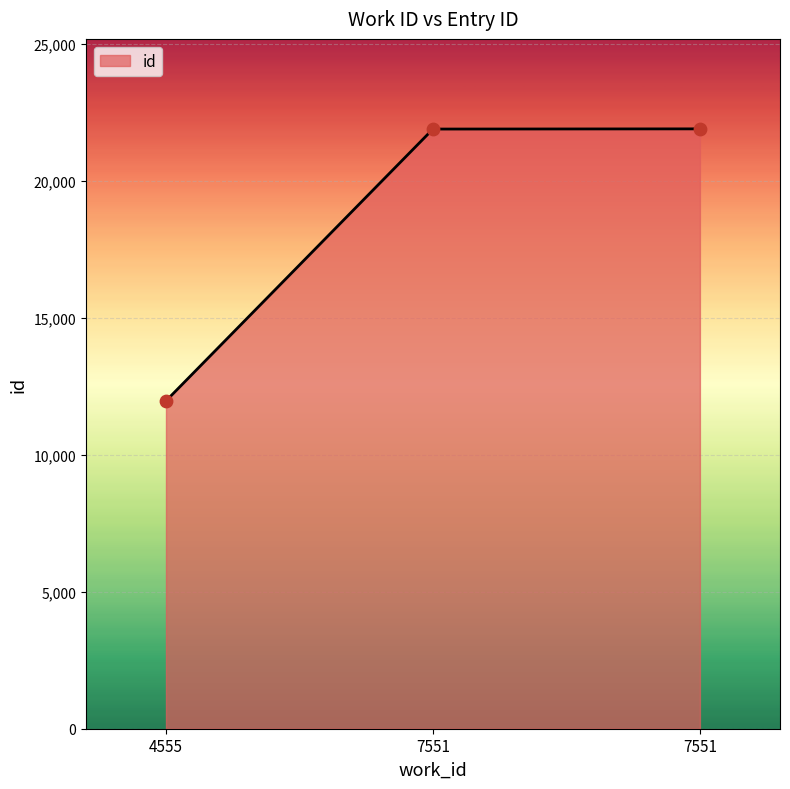

Is this an area chart (filled region under the line)?

Yes